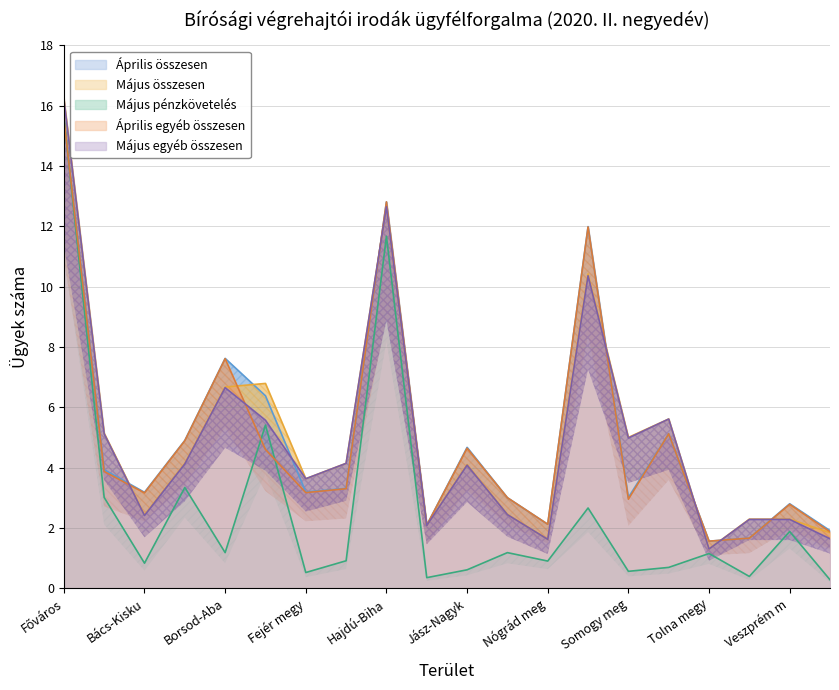

Which category has the highest value across all series?

Főváros